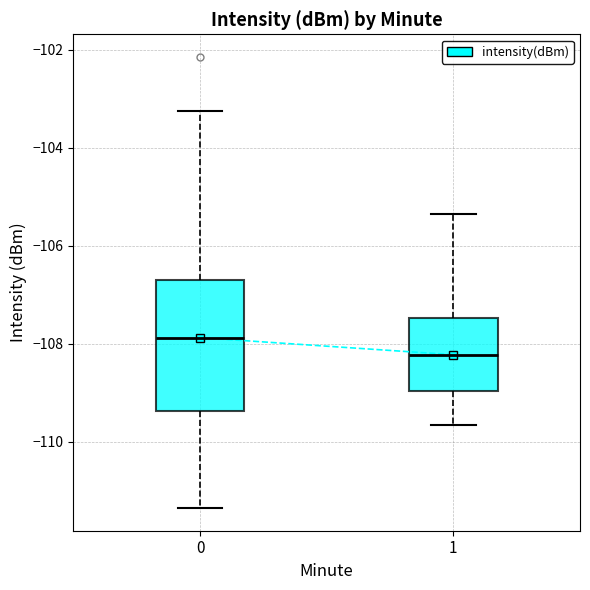

Reading left to right, read every box against the y-axis: the position of its median line, the range the box covers, and the ends of its whiskers. The values are not printed on the chart, so give them approximately, as read against the axis.

0: median -107.8, box -109.4 to -106.8, whiskers -111.4 to -103.2
1: median -108.2, box -109.0 to -107.4, whiskers -109.6 to -105.4